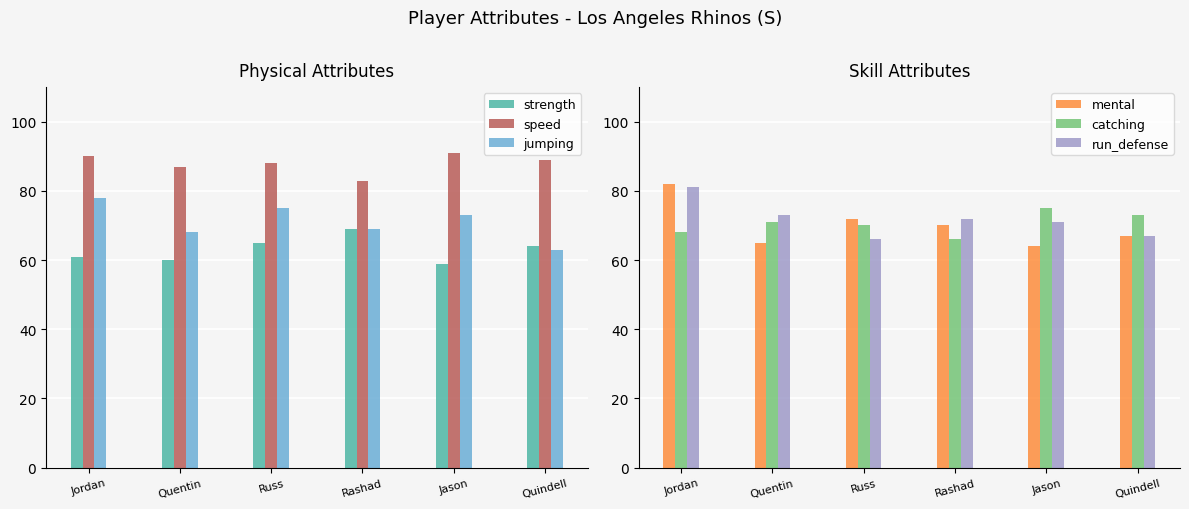

Rank the series at Quindell from highest to lowest value.

speed, catching, mental, run_defense, strength, jumping